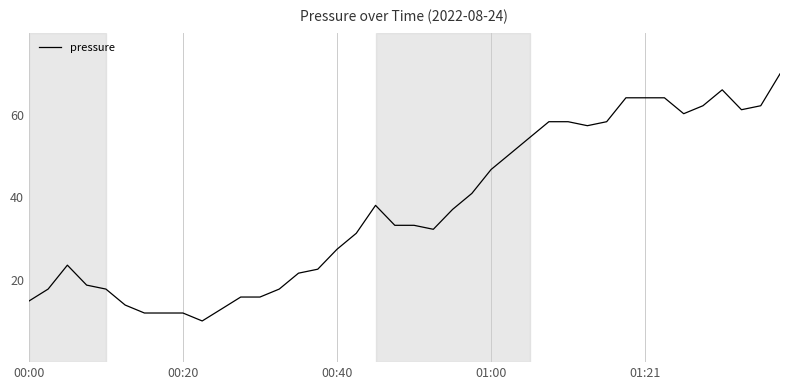

What is the minimum value shown in the chart?

10.0